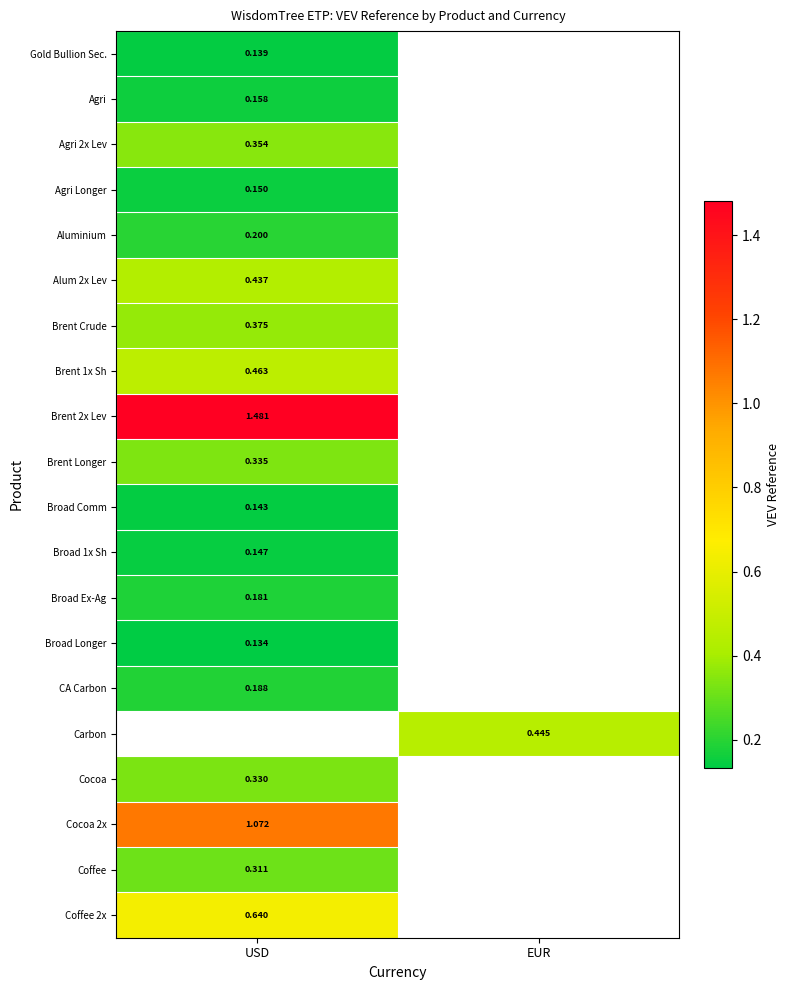

Which has a higher value, EUR or USD?

USD